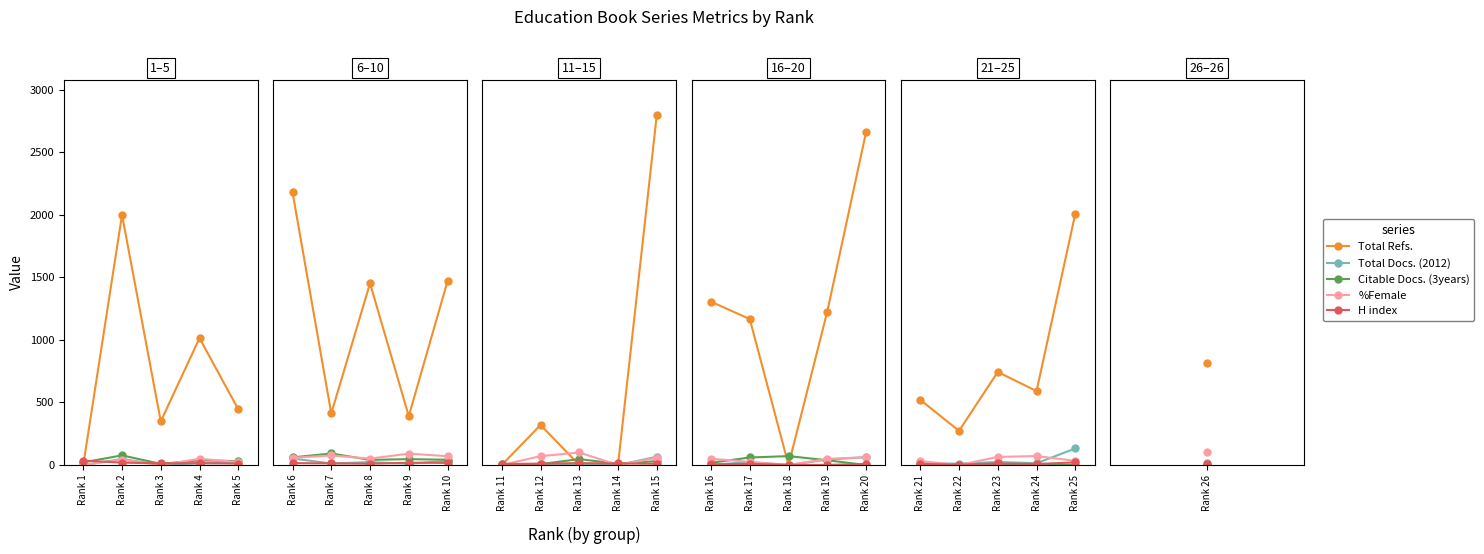

Is the value of H index at Rank 25 greater than the value of Total Docs. (2012) at Rank 23?

No